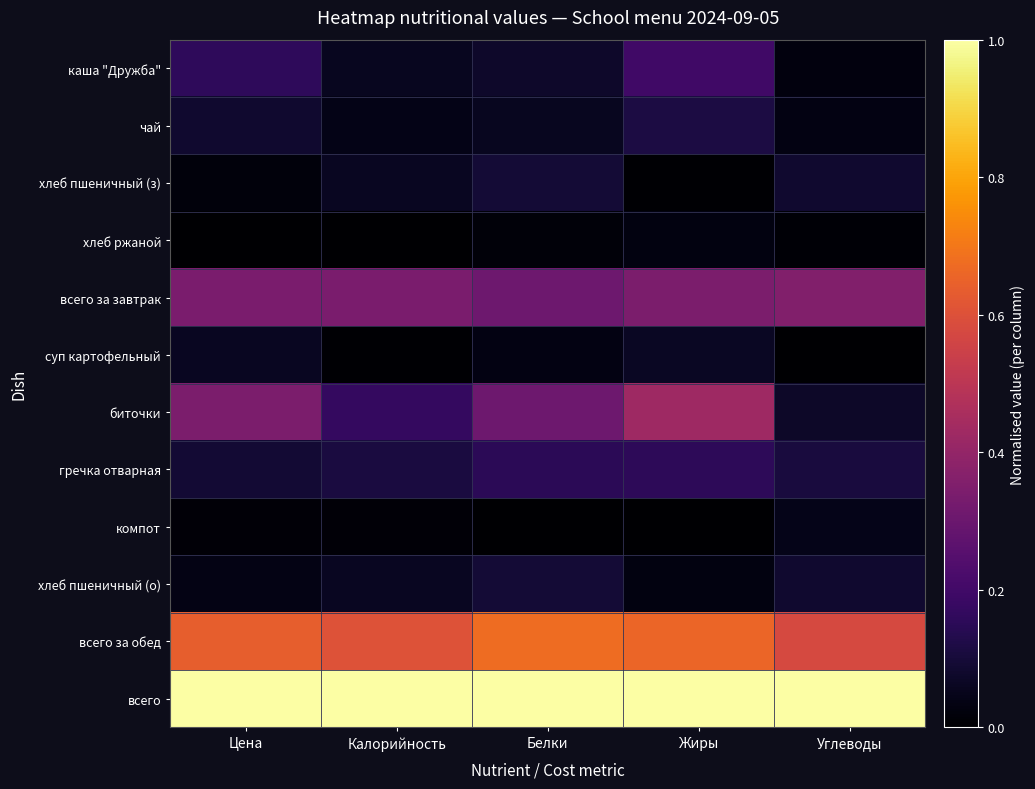

How many data points does each series have?

5